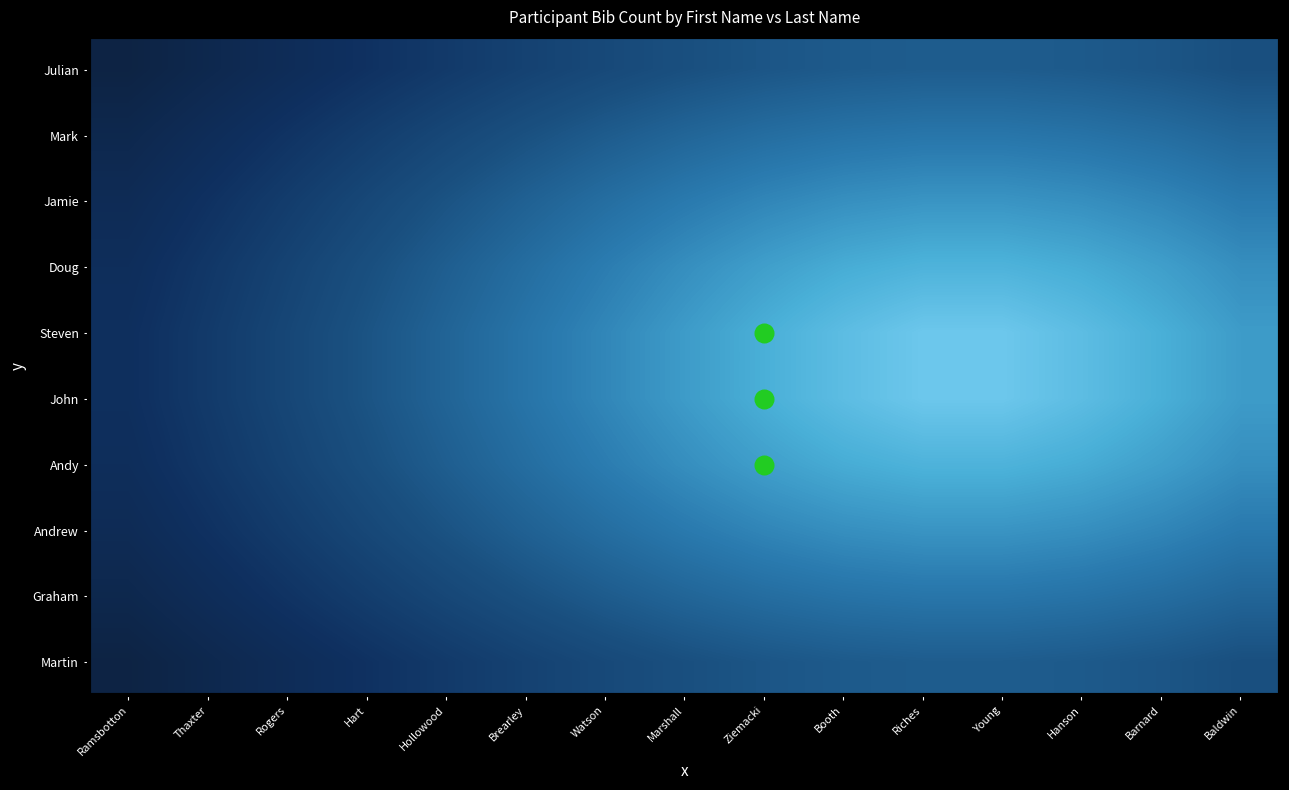

What is the maximum value shown in the chart?

9.4